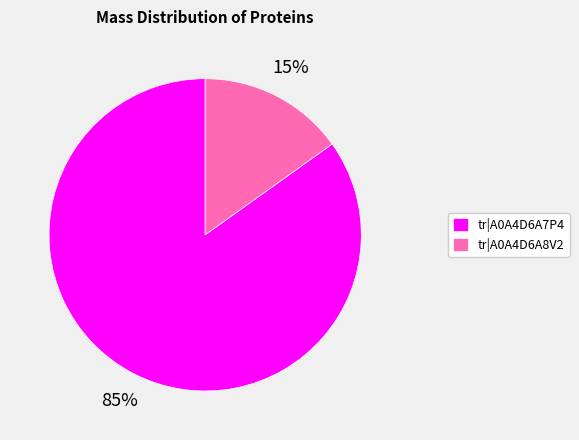

Does any single category account for the majority?

Yes